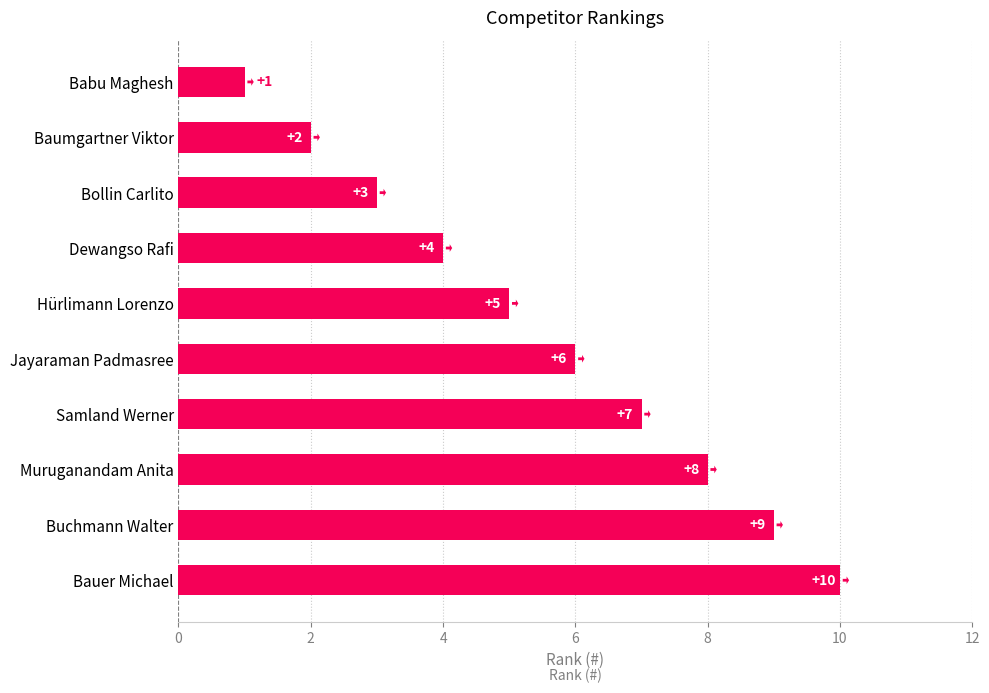

What is the ratio of the value at Muruganandam Anita to the value at Bauer Michael?

0.8